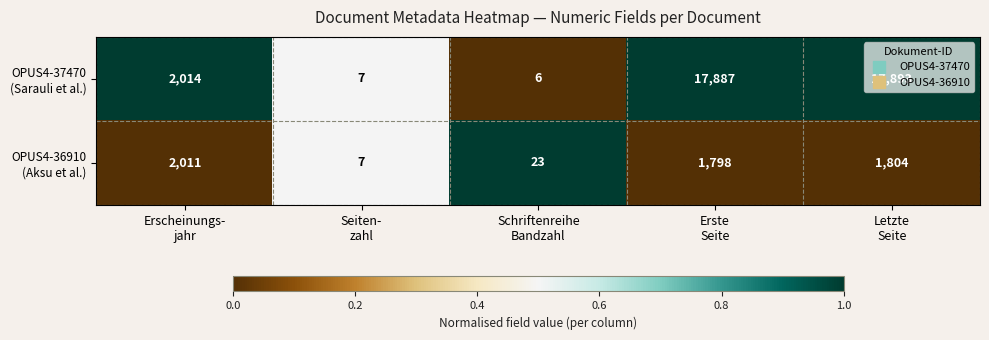

What is the greatest value displayed?

17893